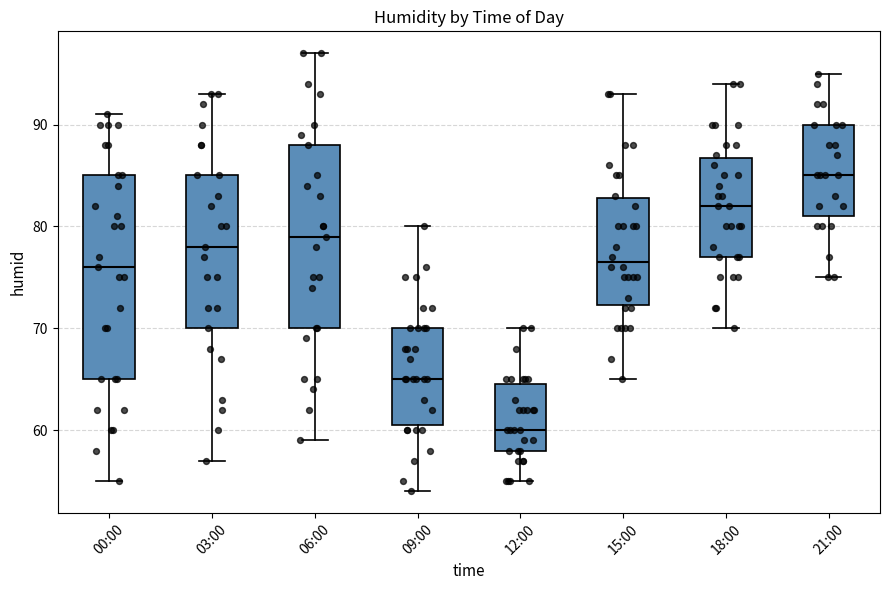

Reading left to right, read every box against the y-axis: the position of its median line, the range the box covers, and the ends of its whiskers. The values are not printed on the chart, so give them approximately, as read against the axis.

00:00: median 76, box 65 to 85, whiskers 55 to 91
03:00: median 78, box 70 to 85, whiskers 57 to 93
06:00: median 79, box 70 to 88, whiskers 59 to 97
09:00: median 65, box 61 to 70, whiskers 54 to 80
12:00: median 60, box 58 to 65, whiskers 55 to 70
15:00: median 77, box 72 to 83, whiskers 65 to 93
18:00: median 82, box 77 to 87, whiskers 70 to 94
21:00: median 85, box 81 to 90, whiskers 75 to 95